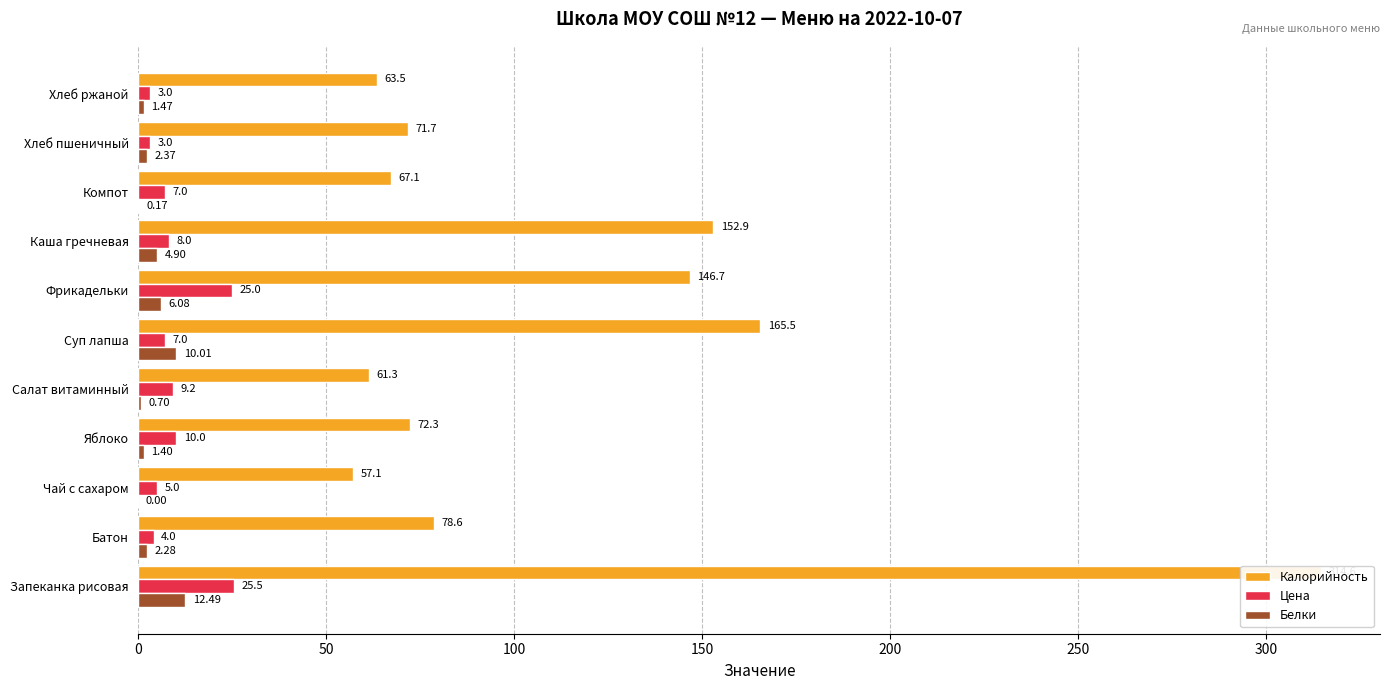

How many bars are there in total?

33